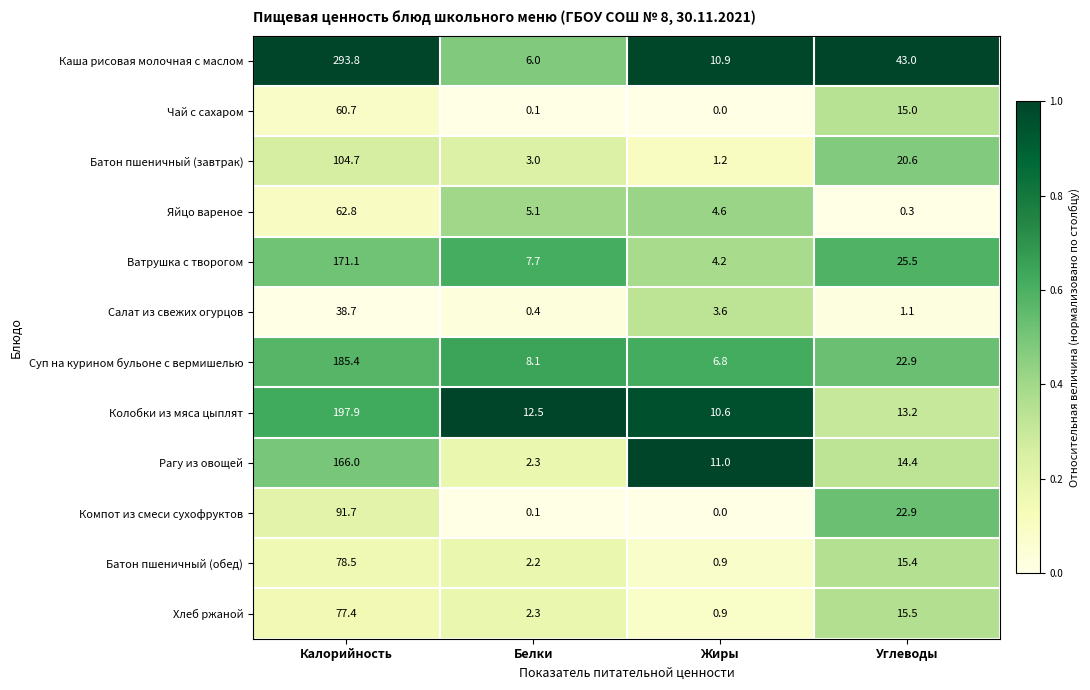

What is the difference between the Салат из свежих огурцов values at Белки and Калорийность?

38.3